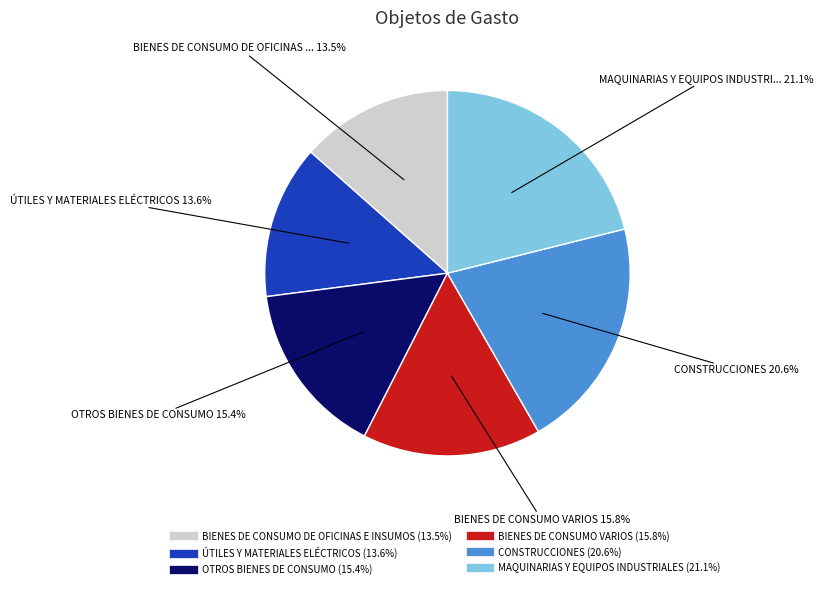

How many segments does this pie chart have?

6